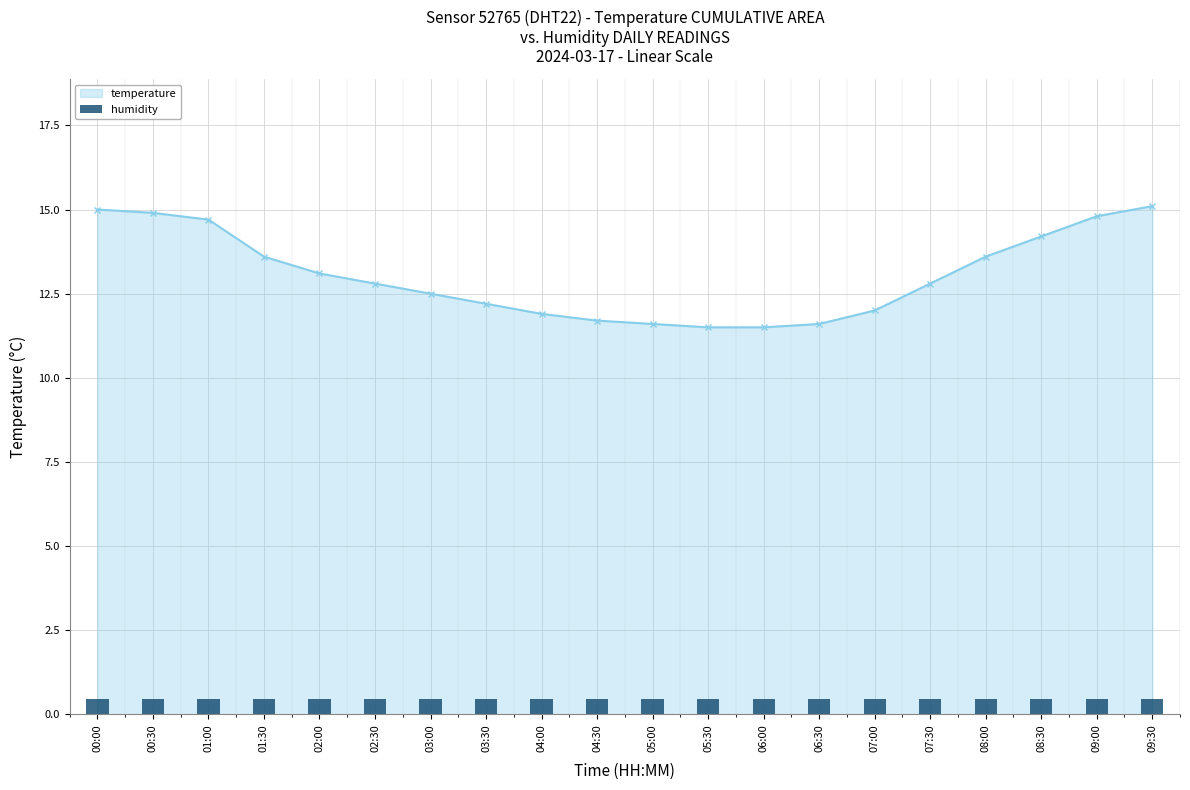

At which category does the chart reach its peak across all series?

09:30